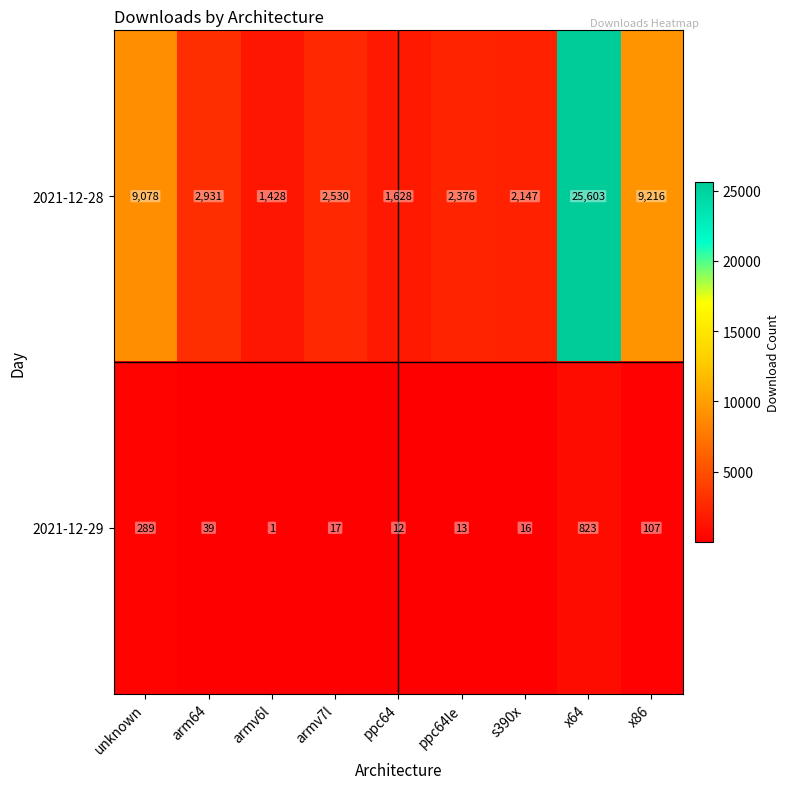

At which category does the chart reach its minimum across all series?

armv6l